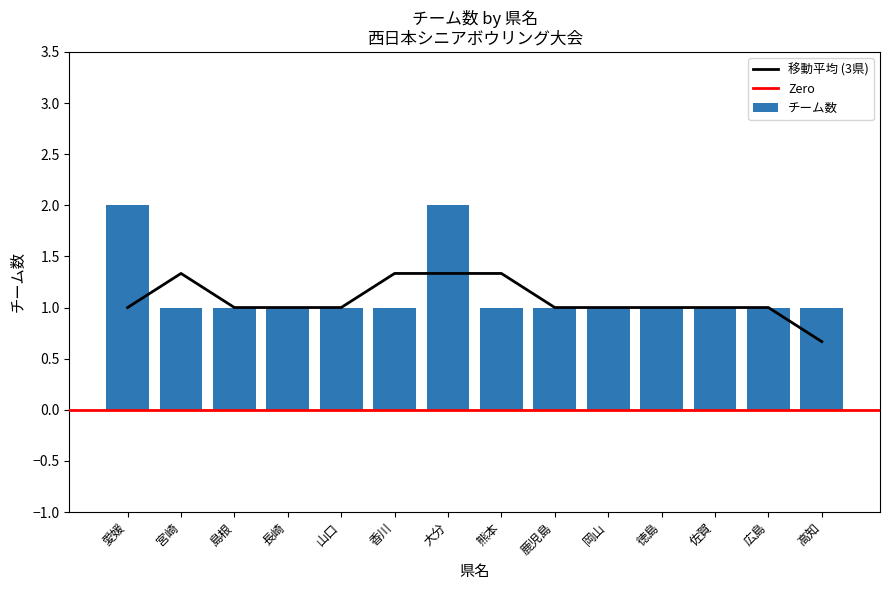

What is the greatest value displayed?

2